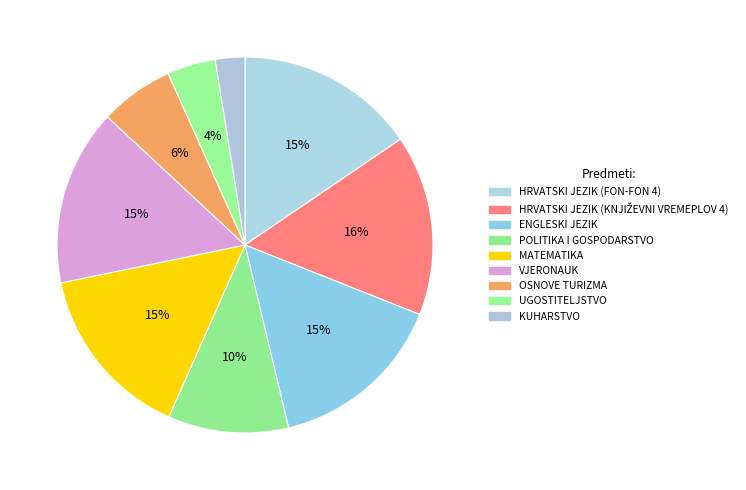

To the nearest percent, what is the difference between the POLITIKA I GOSPODARSTVO and VJERONAUK slice percentages?

5%